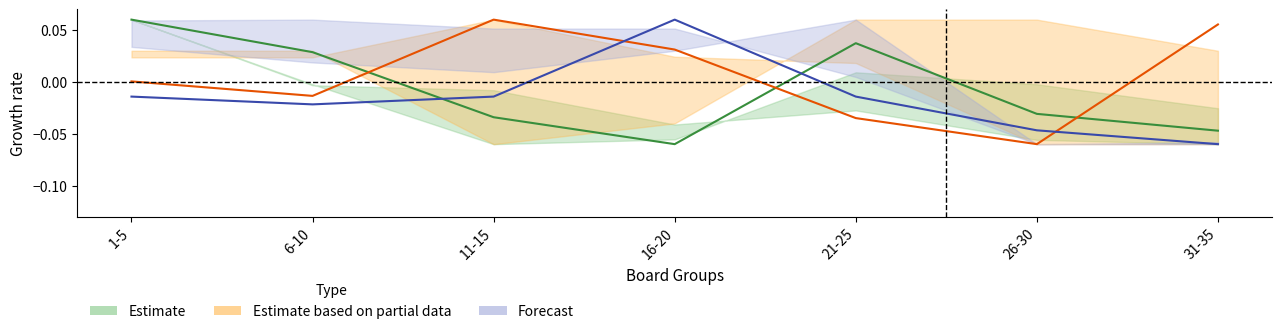

How many lines are shown in the chart?

3